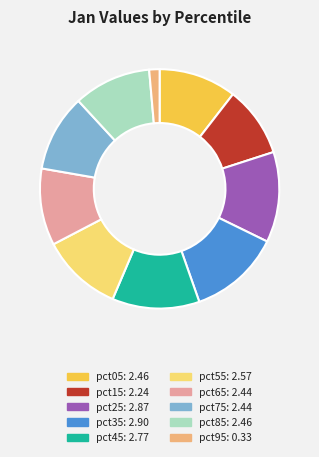

What is the ratio of the value at pct05 to the value at pct85?

1.0